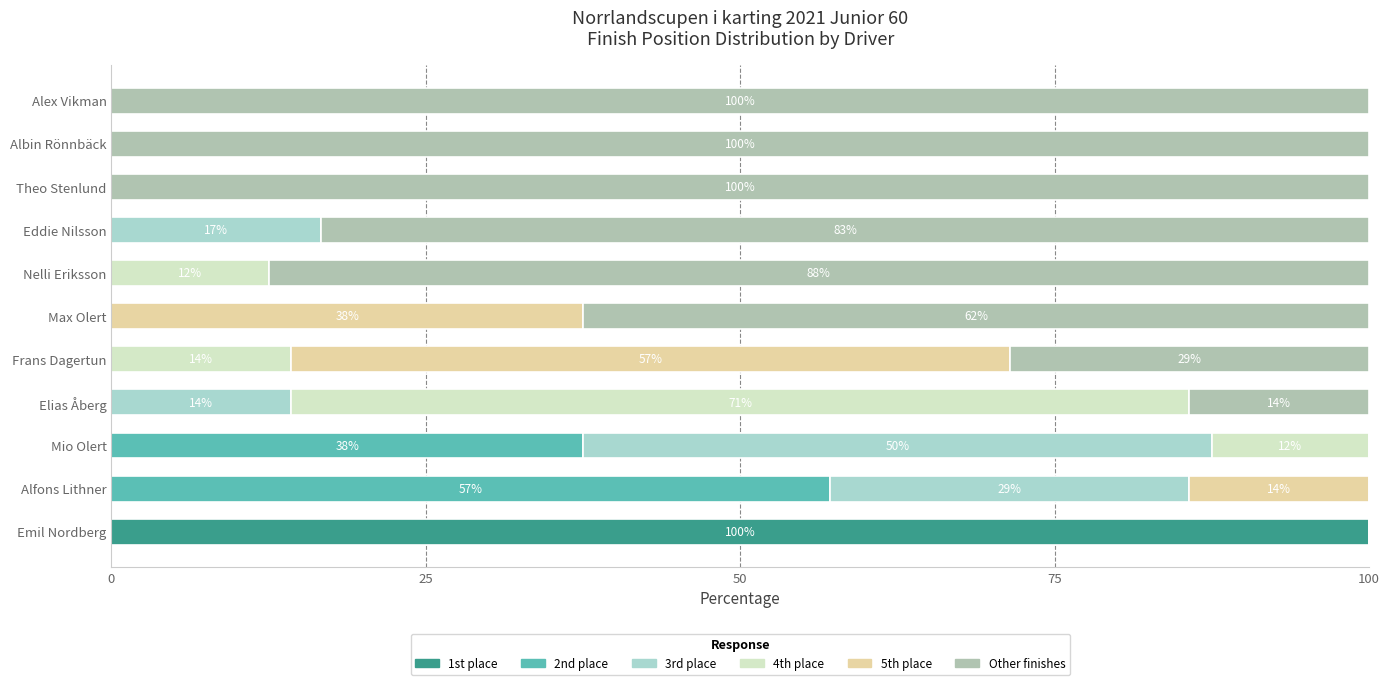

How many categories are shown in the chart?

11